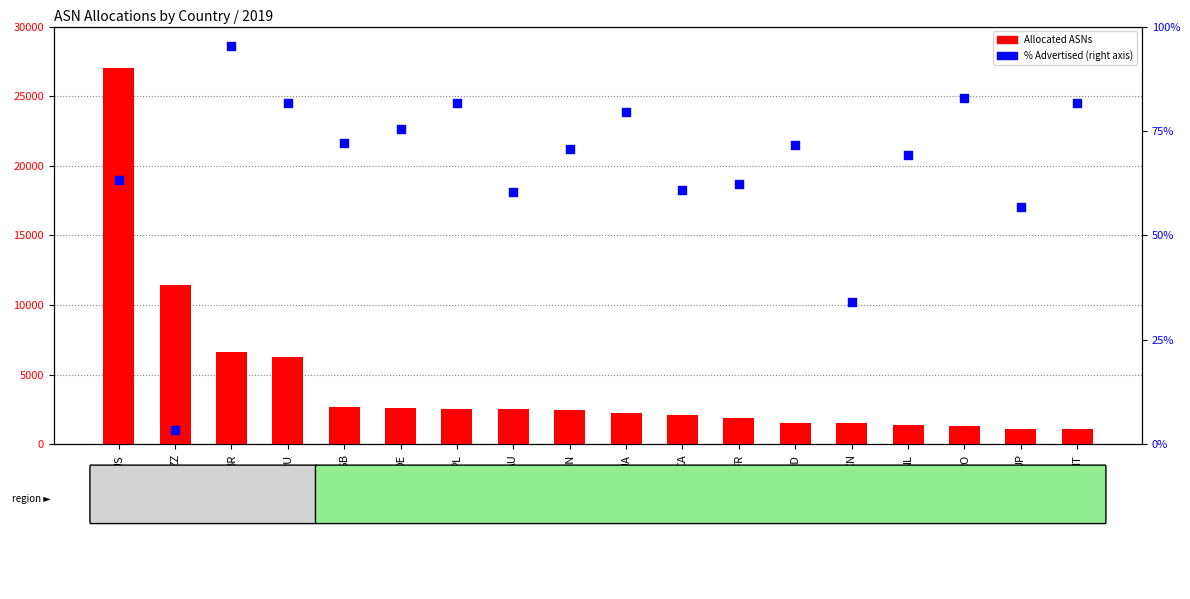

Which series has the largest total across all categories?

Allocated ASNs